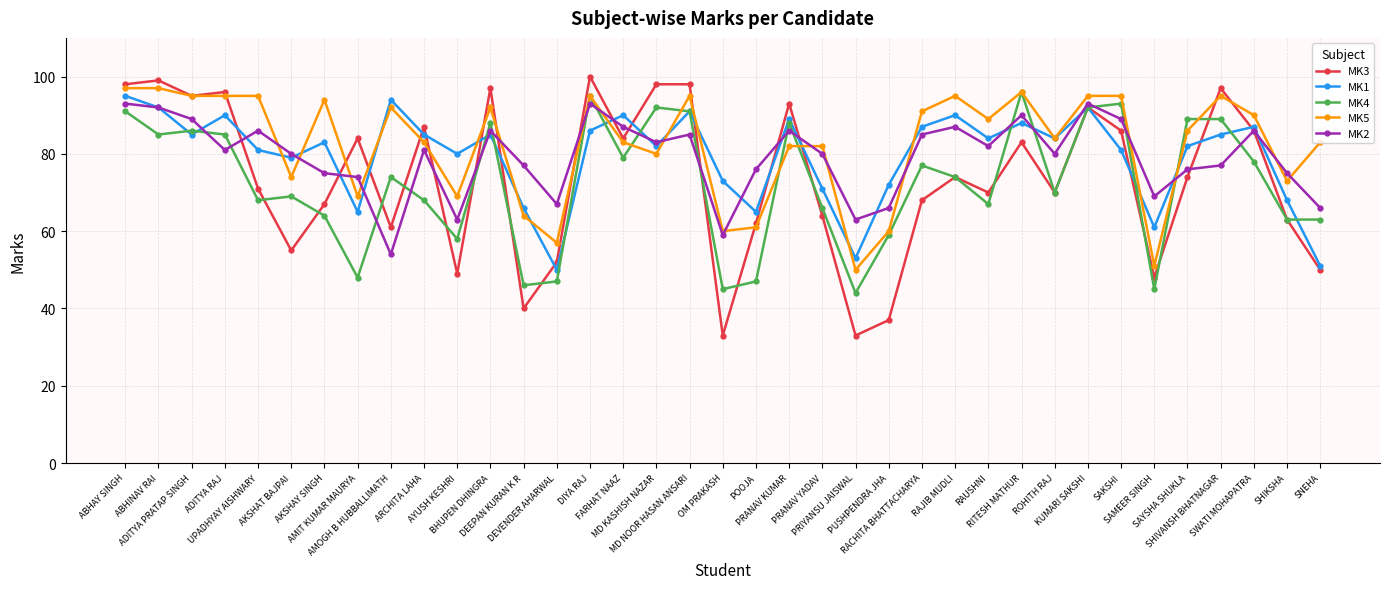

True or false: MK4 has more than 2 interior local peaks.

True